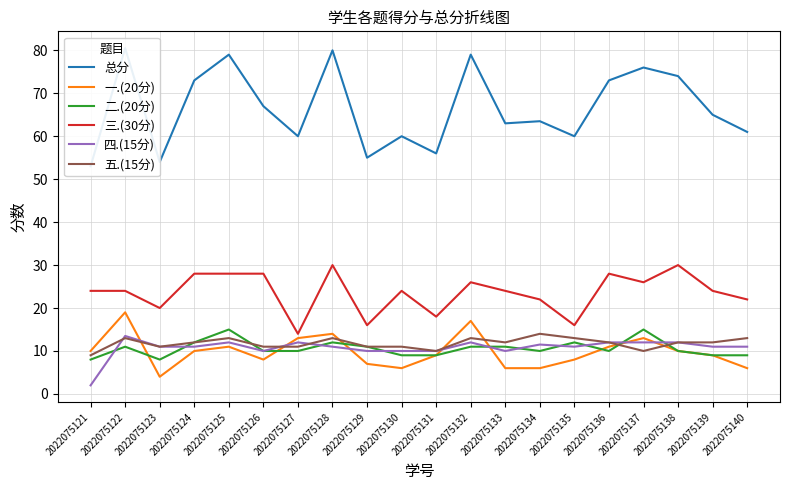

Is the value of 四.(15分) at 2022075138 greater than the value of 三.(30分) at 2022075127?

No